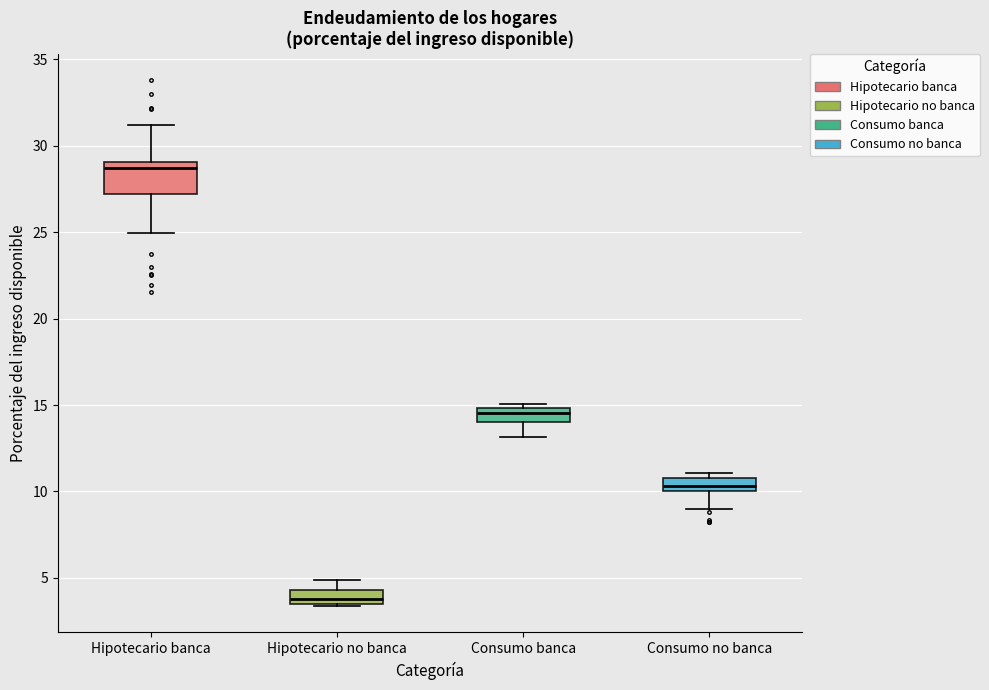

Where is the lower edge of the box for Consumo no banca on the y-axis? The values are not printed on the chart, so give them approximately, as read against the axis.

10.0